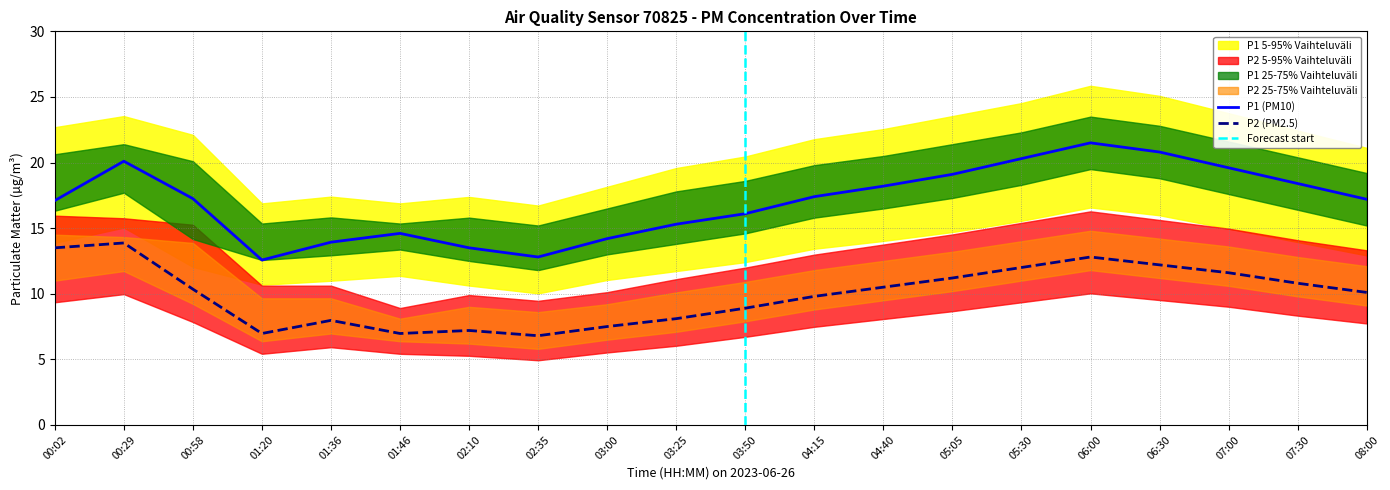

True or false: P2 and P1 cross at least once.

False